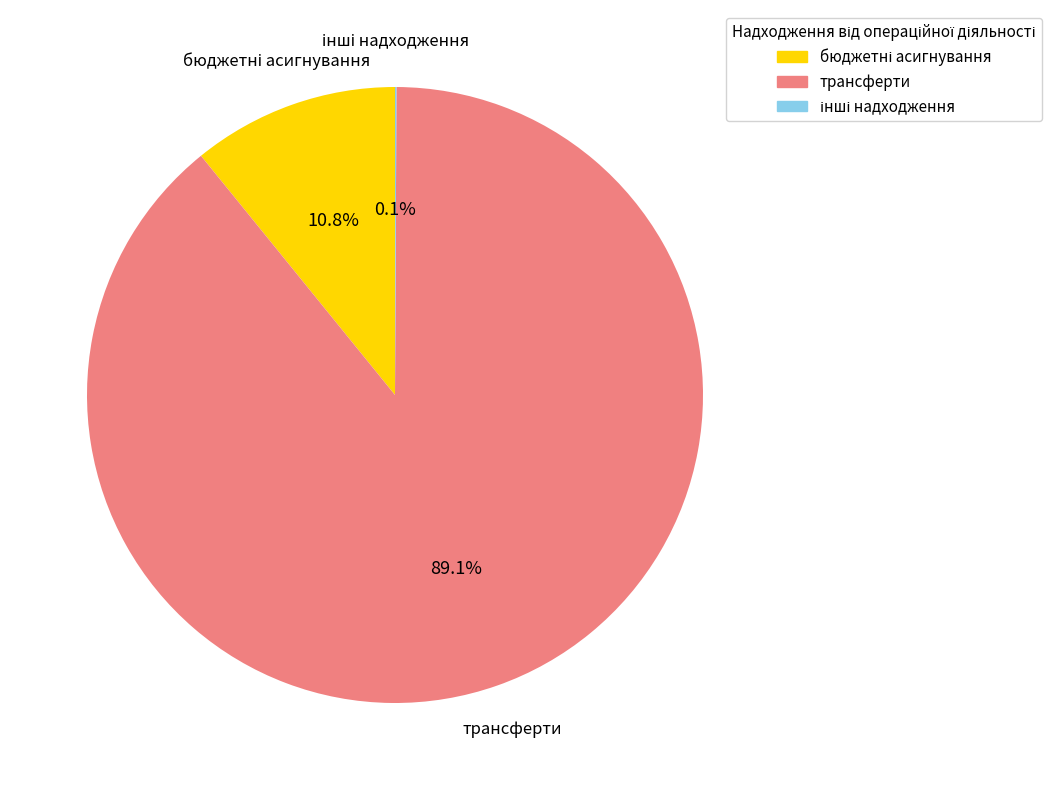

What is the largest slice in the pie chart?

трансферти